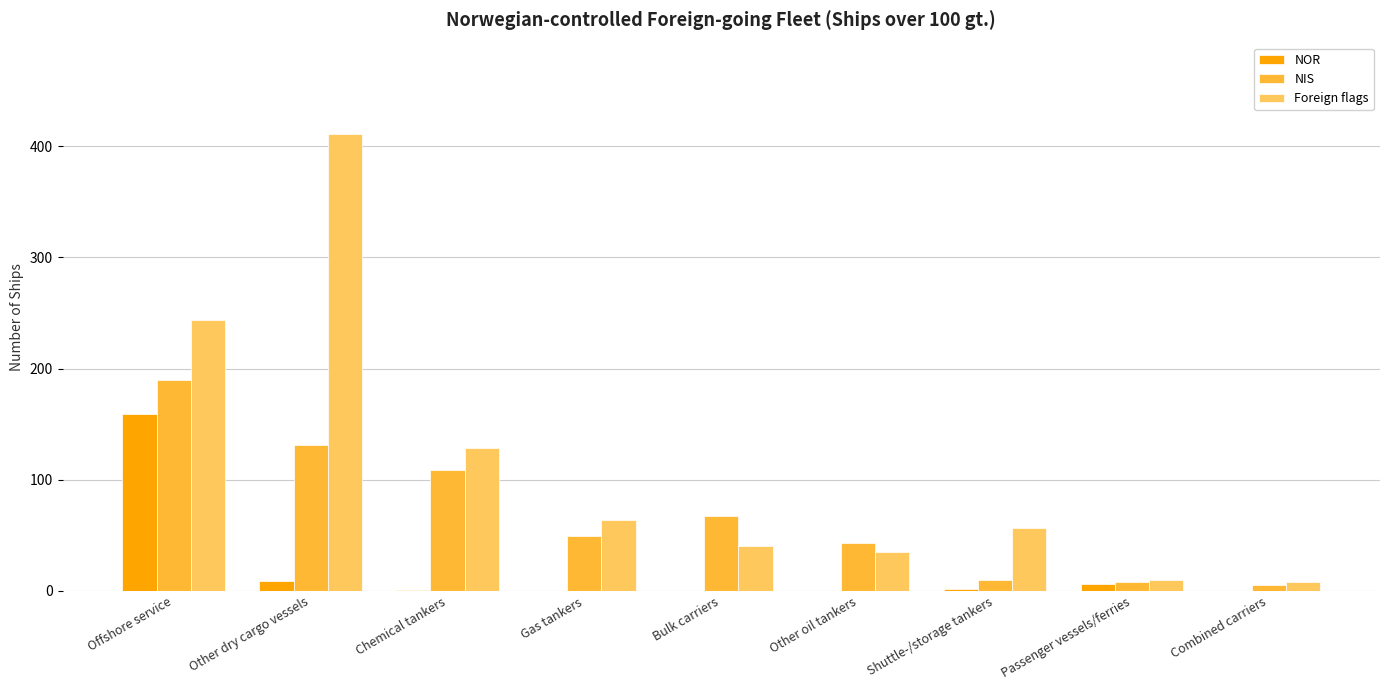

What is the sum of the Foreign flags values at Other oil tankers and Gas tankers?

99